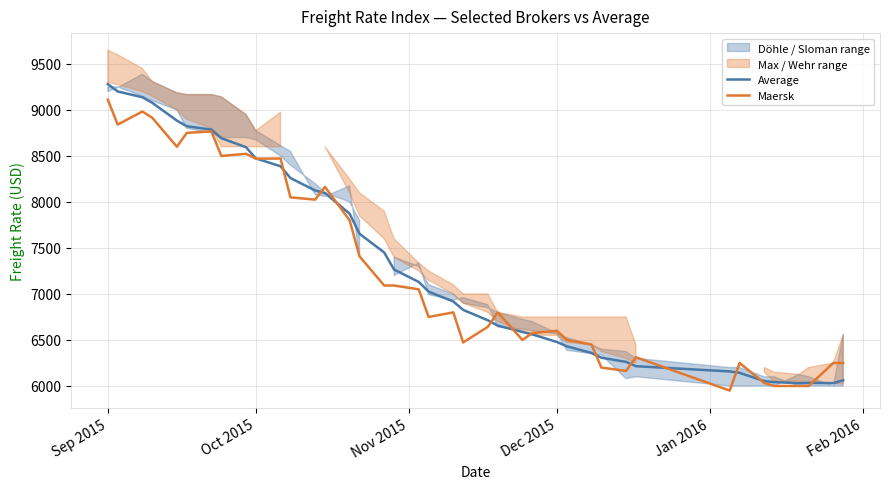

At which category is the sum across all series the highest?

Sep 2015